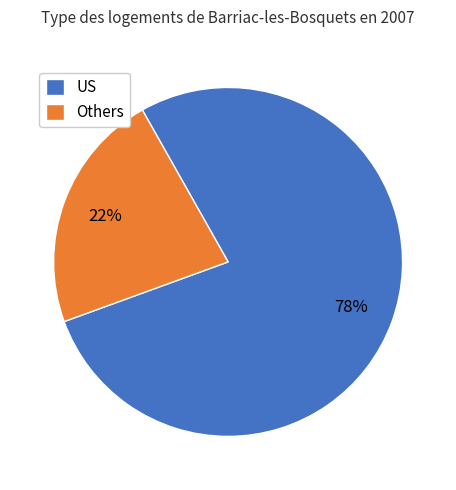

To the nearest percent, what portion does US represent?

78%